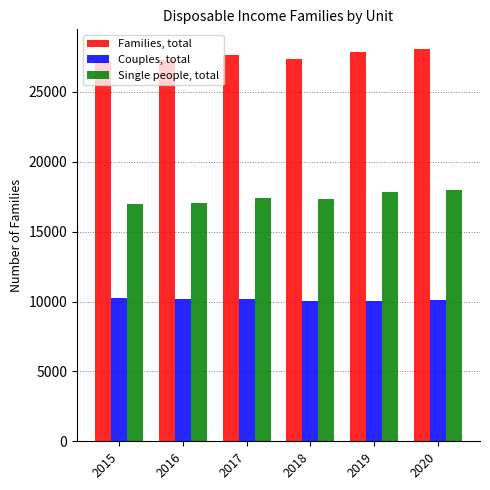

At 2015, list the series in order from smallest to largest.

Couples, total, Single people, total, Families, total